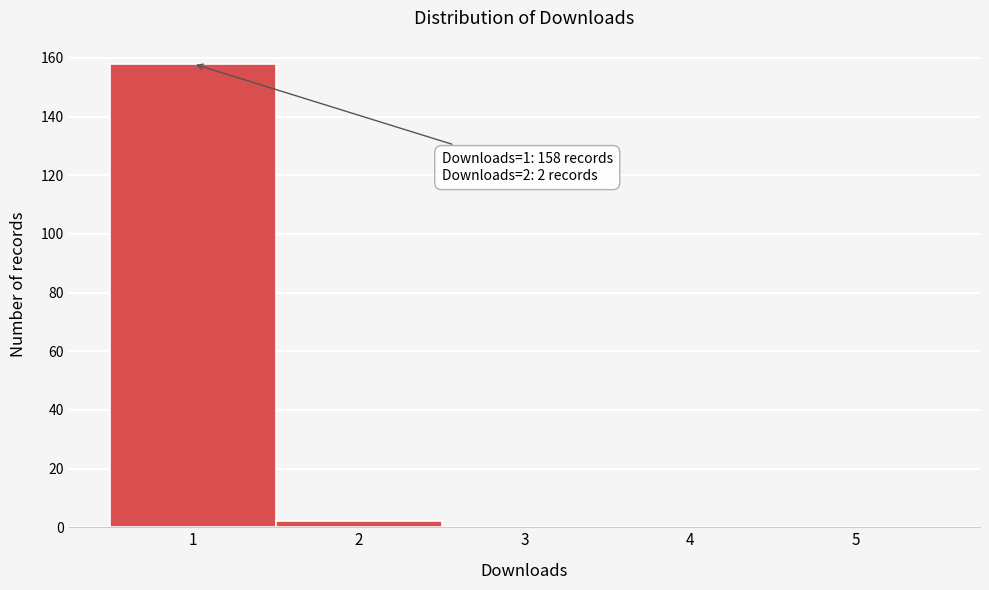

Which range on the x-axis has the tallest bar?

0.5 to 1.5